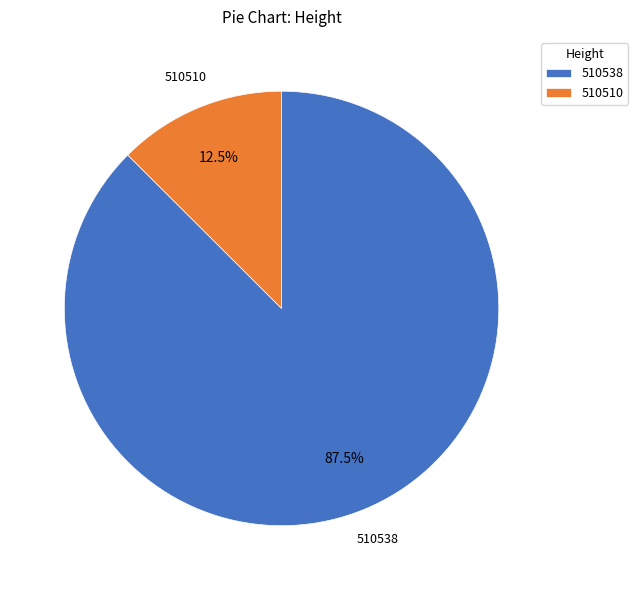

To the nearest percent, what is the average slice percentage?

50%